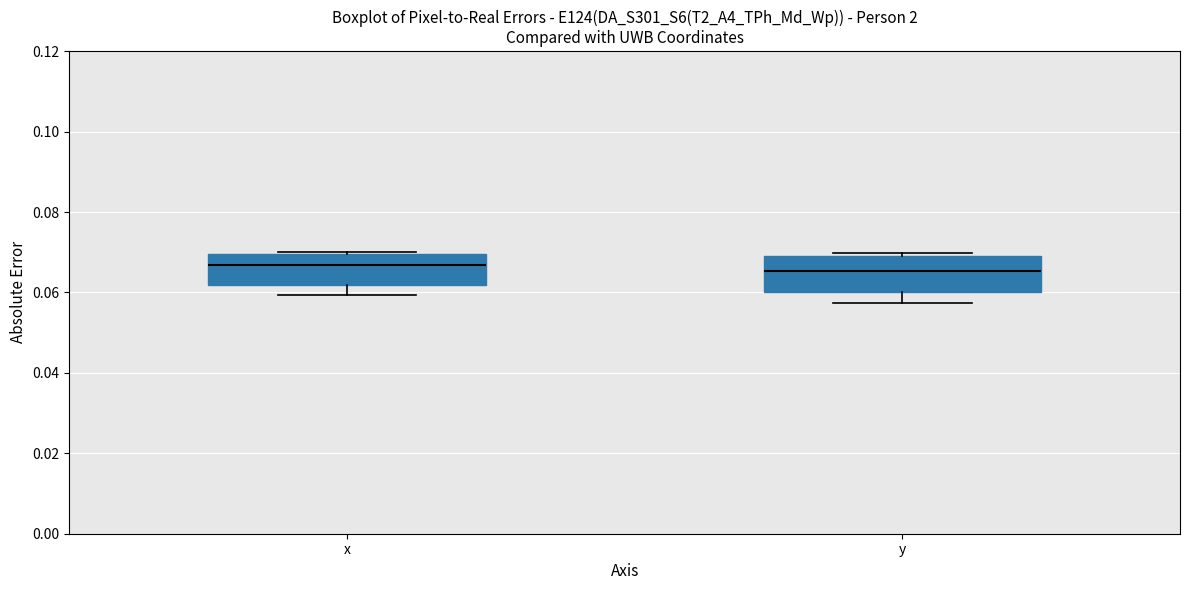

Reading left to right, transcribe this box plot: for each box, give where its median line is, the range the box spans, and where its two whiskers end, as read against the y-axis. The values are not printed on the chart, so give them approximately, as read against the axis.

x: median 0.066, box 0.062 to 0.070, whiskers 0.060 to 0.070
y: median 0.066, box 0.060 to 0.068, whiskers 0.058 to 0.070